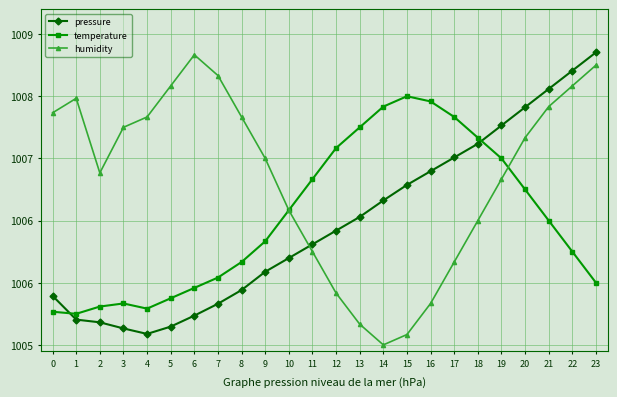

At which label does humidity reach its minimum?

14